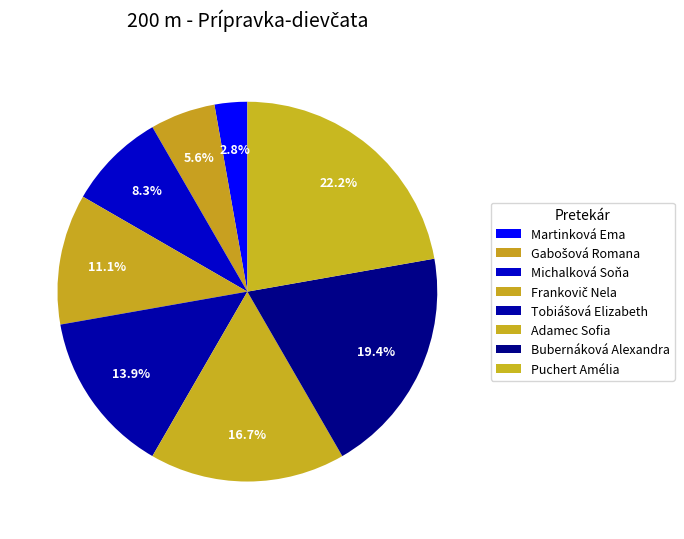

The Gabošová Romana slice represents 6% of the pie. True or false?

True